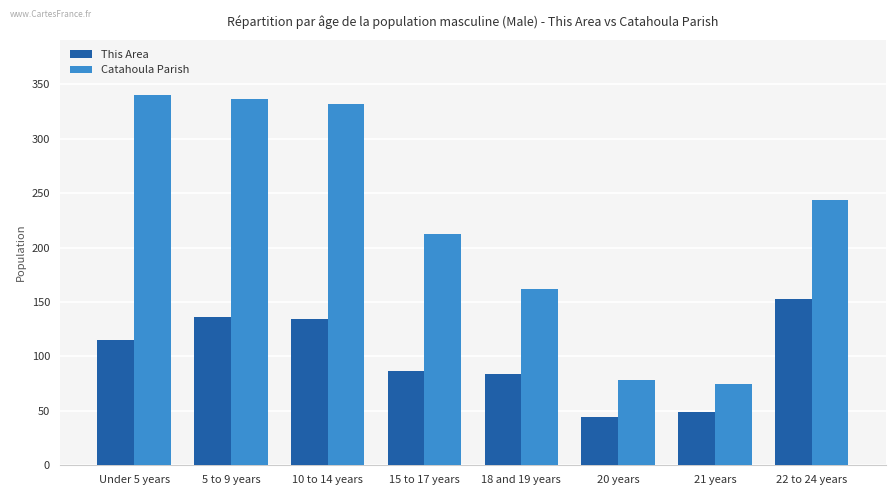

Is it true that Catahoula Parish equals 213 at 15 to 17 years?

True